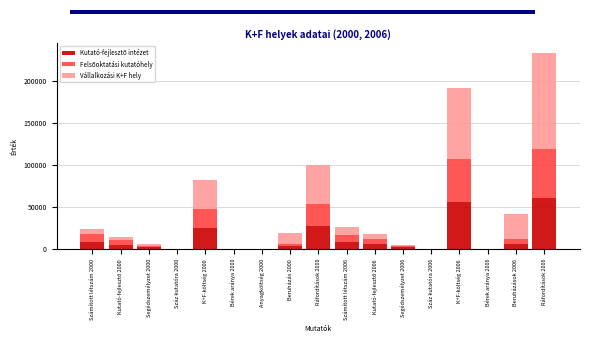

At which category is the sum across all series the highest?

Ráfordítások 2006